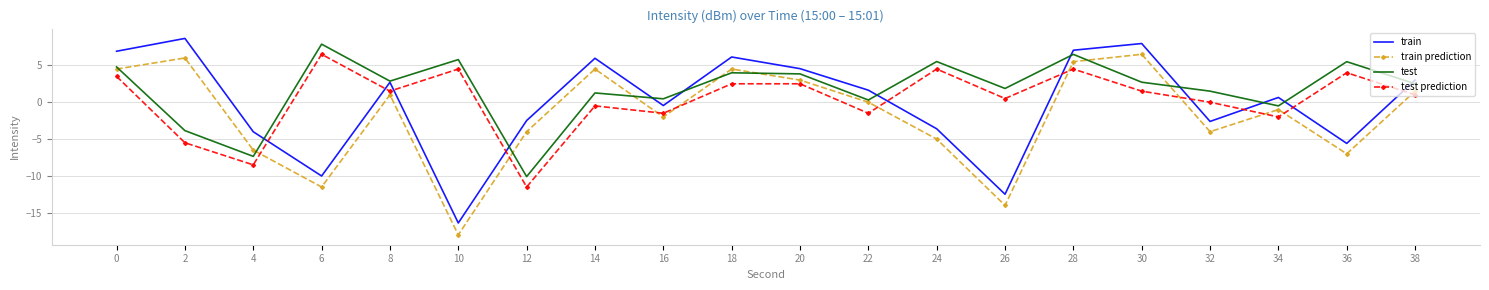

What is the average value of the test prediction series?

0.3